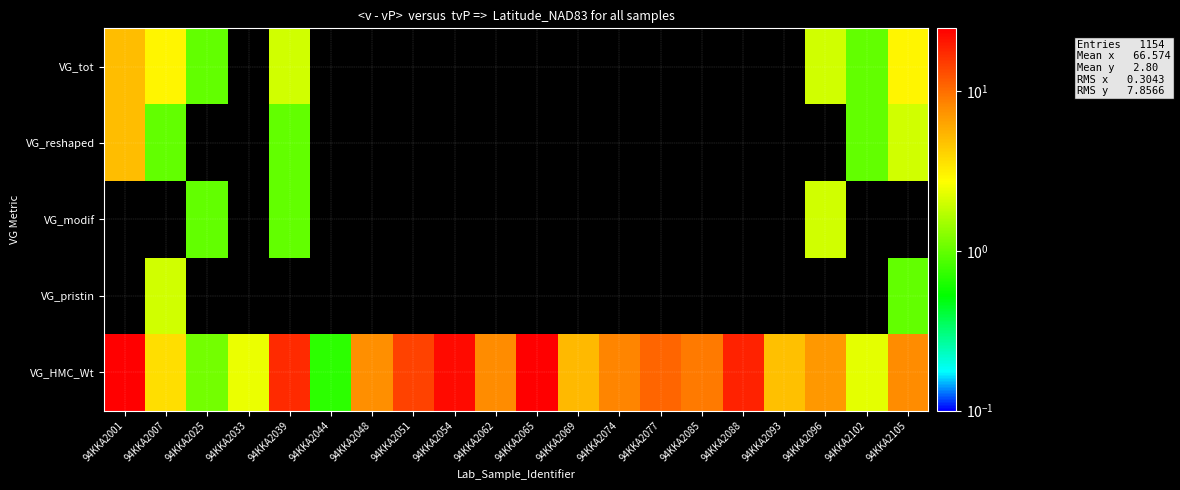

Count the number of categories in the chart.

20